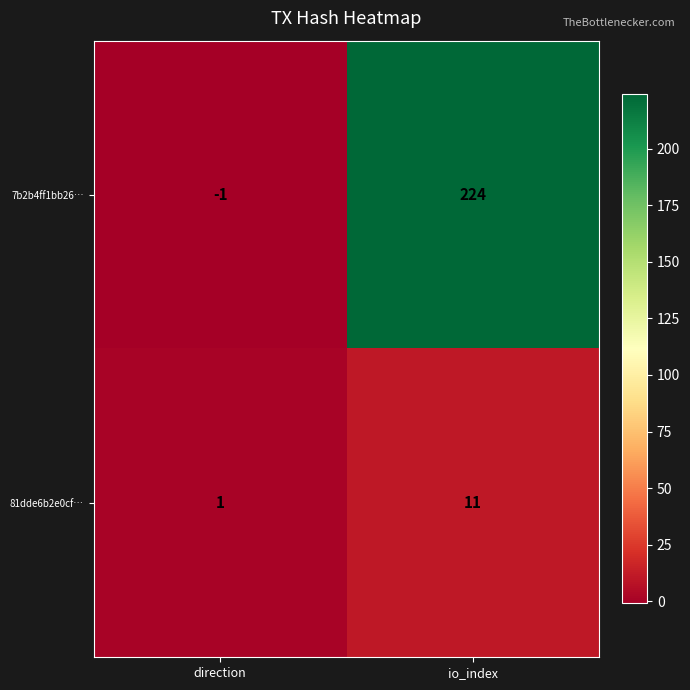

What is the sum of all 7b2b4ff1bb26… values?

223